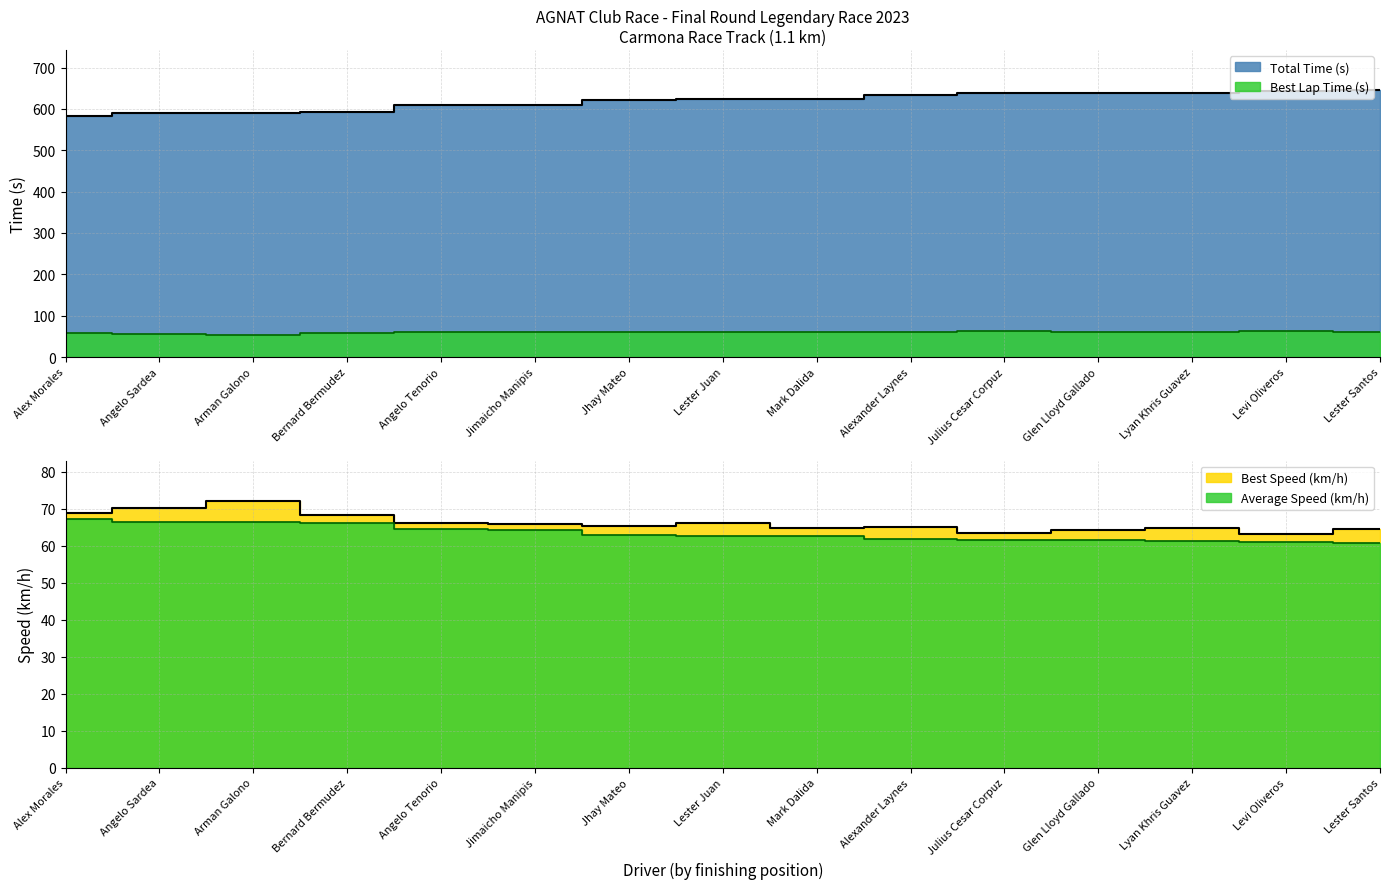

What are all the series names shown in the legend?

Total Time (s), Best Lap Time (s), Best Speed (km/h), Average Speed (km/h)